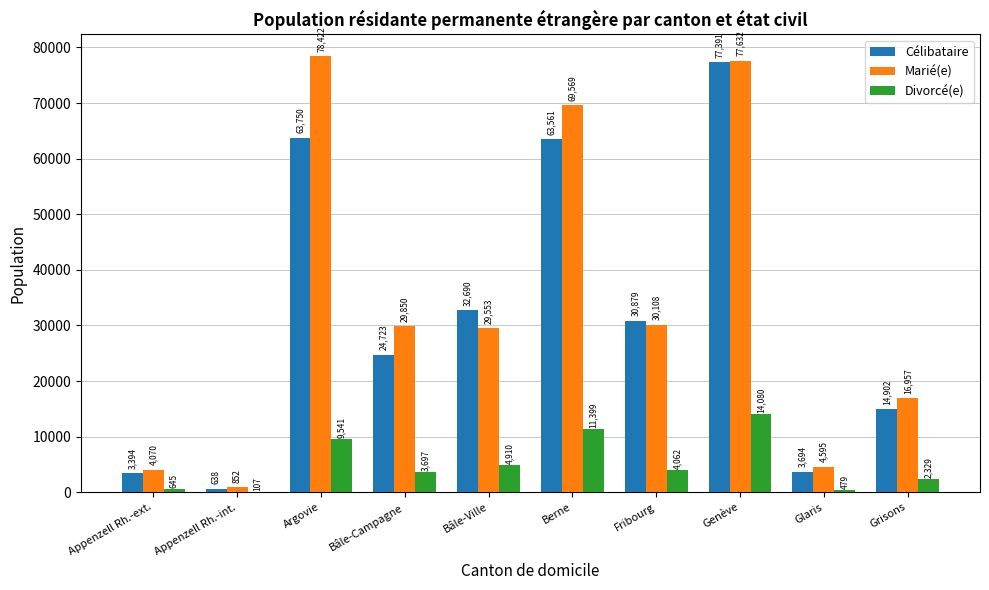

Reading left to right, list all the values displayed in this chart.

Célibataire: 3394	638	63750	24723	32690	63561	30879	77391	3694	14902
Marié(e): 4070	852	78422	29850	29553	69569	30108	77632	4595	16957
Divorcé(e): 645	107	9541	3697	4910	11399	4062	14080	479	2329